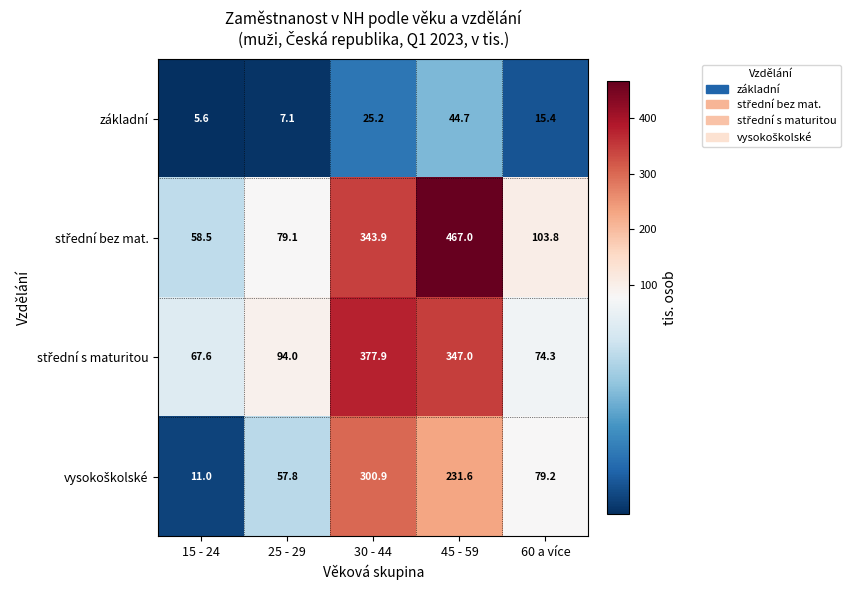

What is the total value across all series at 60 a více?

272.7